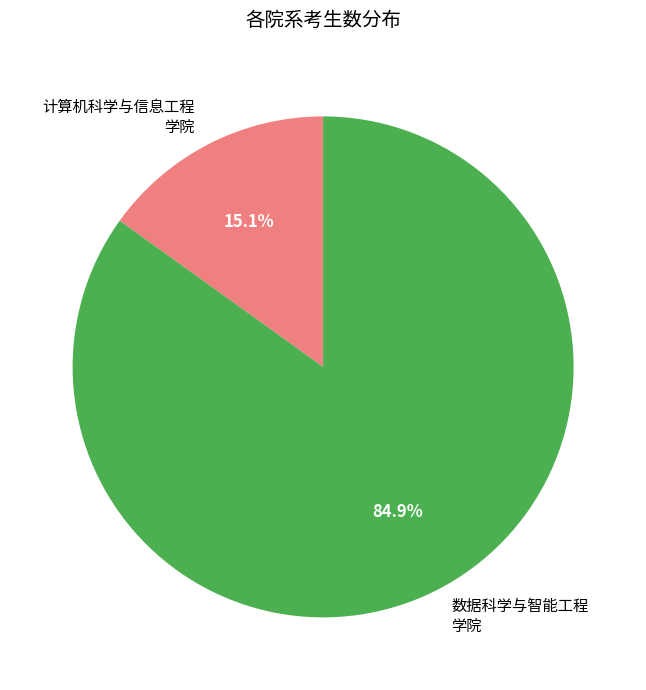

Is there a majority slice in this chart?

Yes